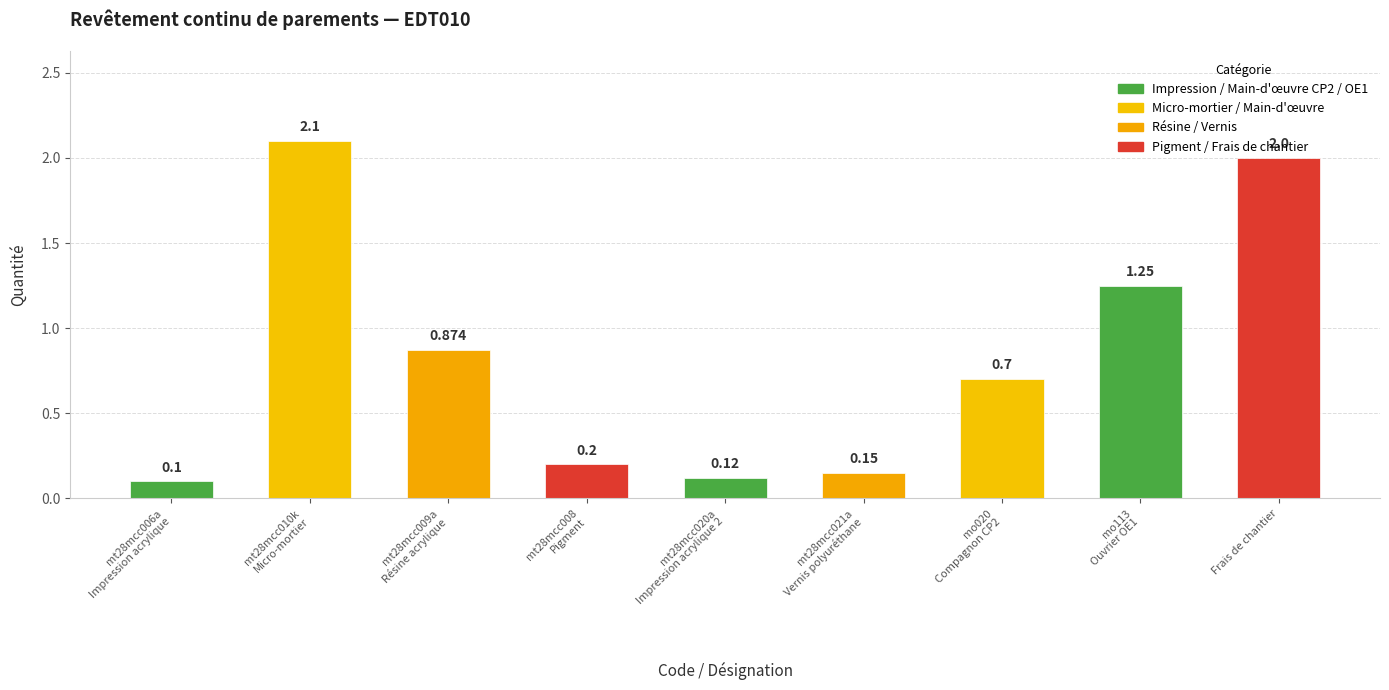

What value does the data have at mt28mcc008
Pigment?

0.2